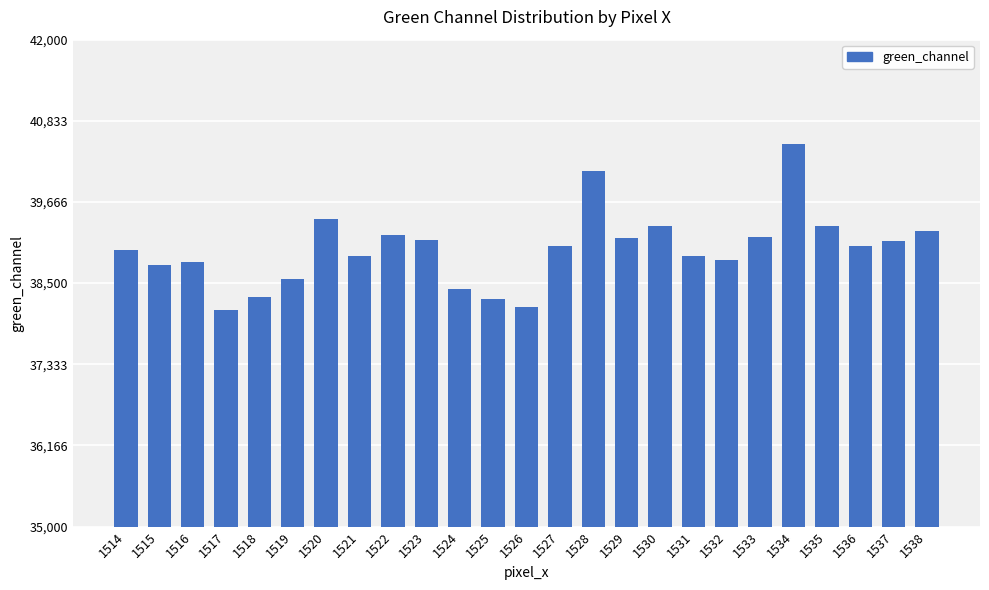

Which label corresponds to the largest value in the chart?

1534